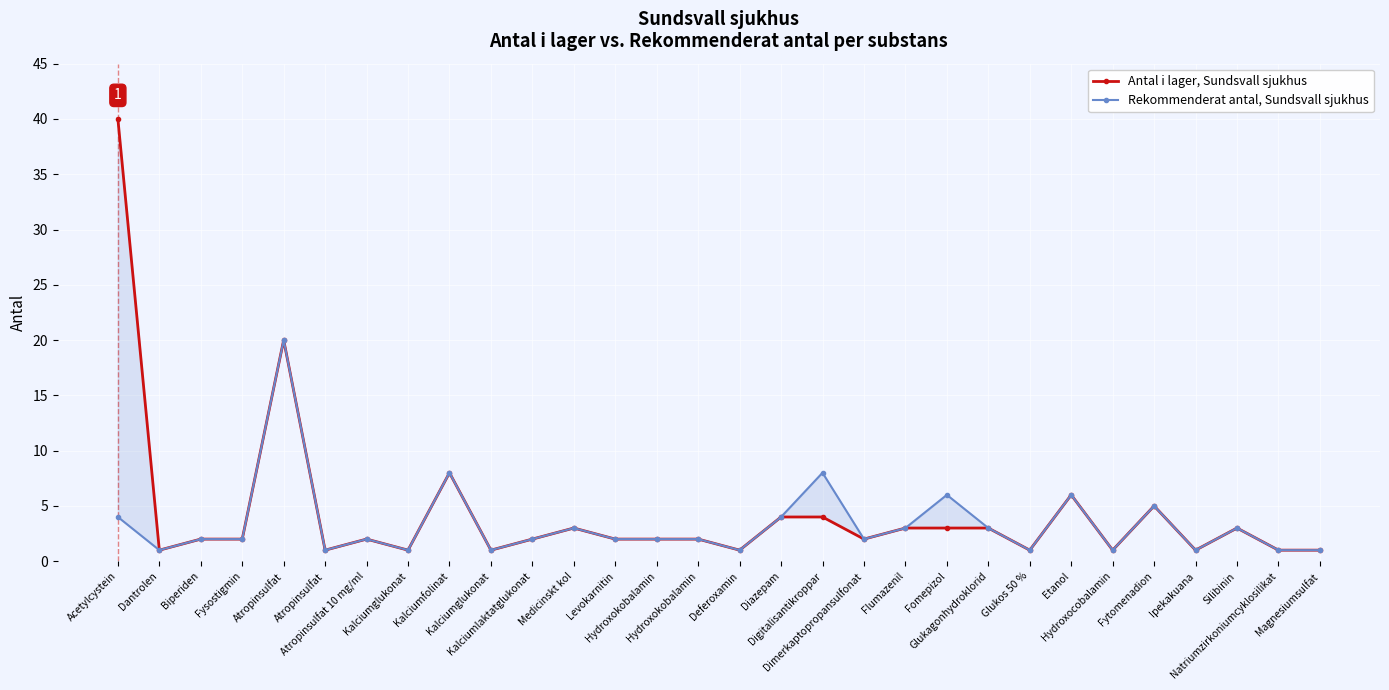

True or false: Rekommenderat antal, Sundsvall sjukhus and Antal i lager, Sundsvall sjukhus cross at least once.

False